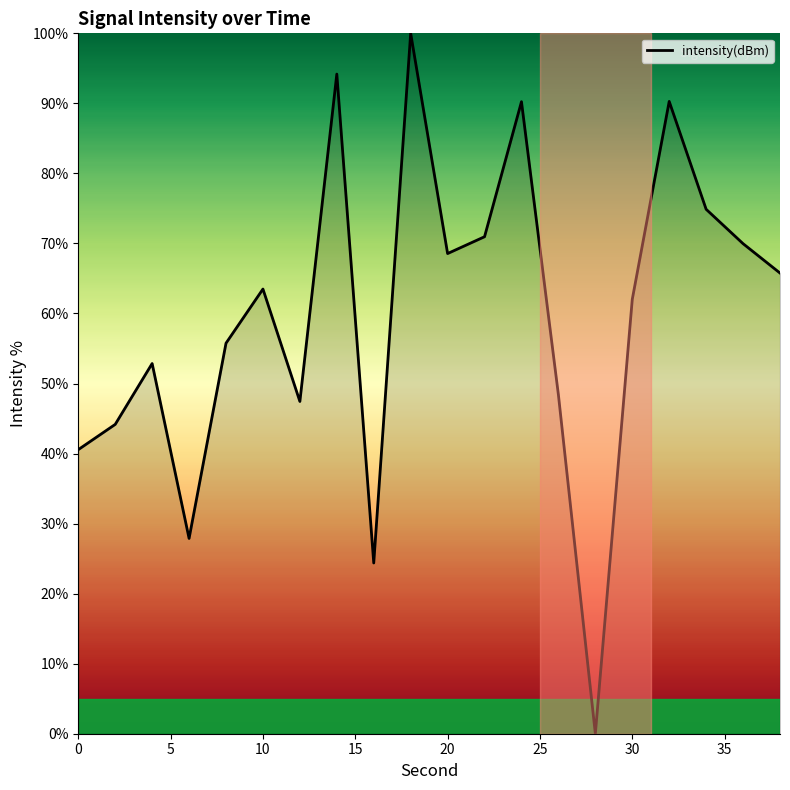

What is the difference between the maximum and minimum values?

100.0